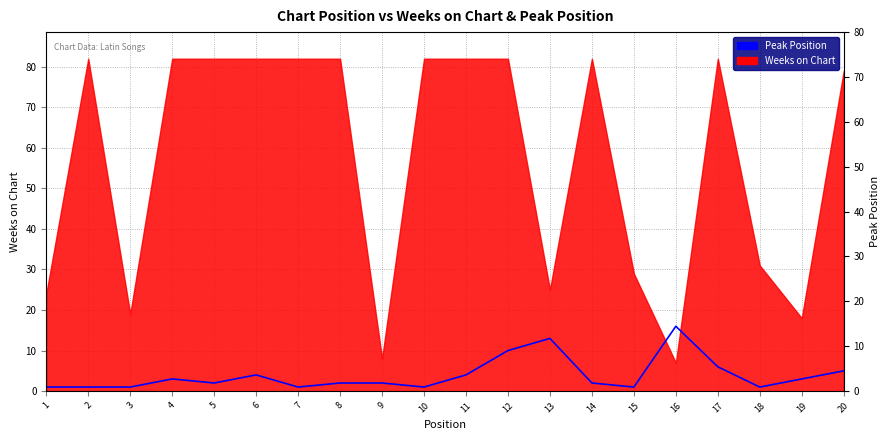

How many data points are less than 2?

7